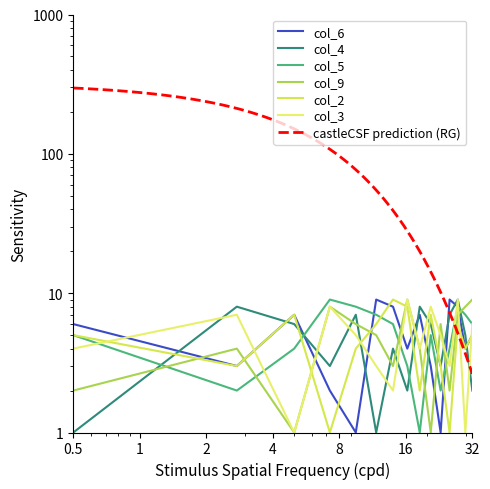

What is the value of the col_6 point at the 11th from the left?

9